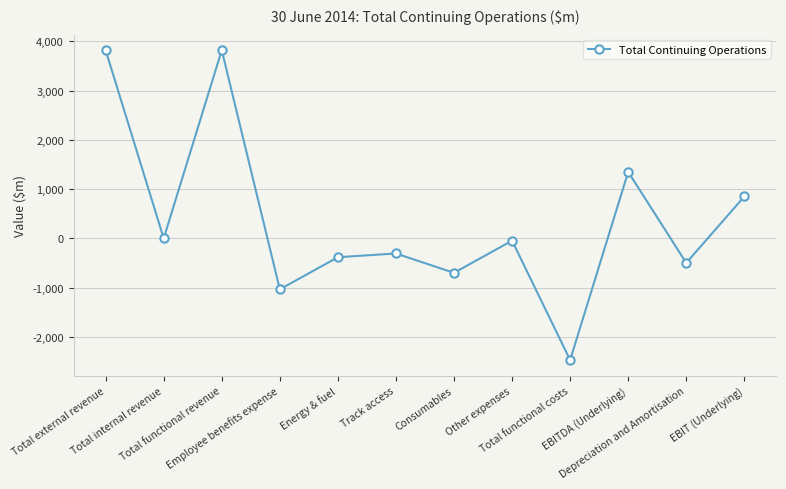

Where does the data first go above -47?

Total external revenue